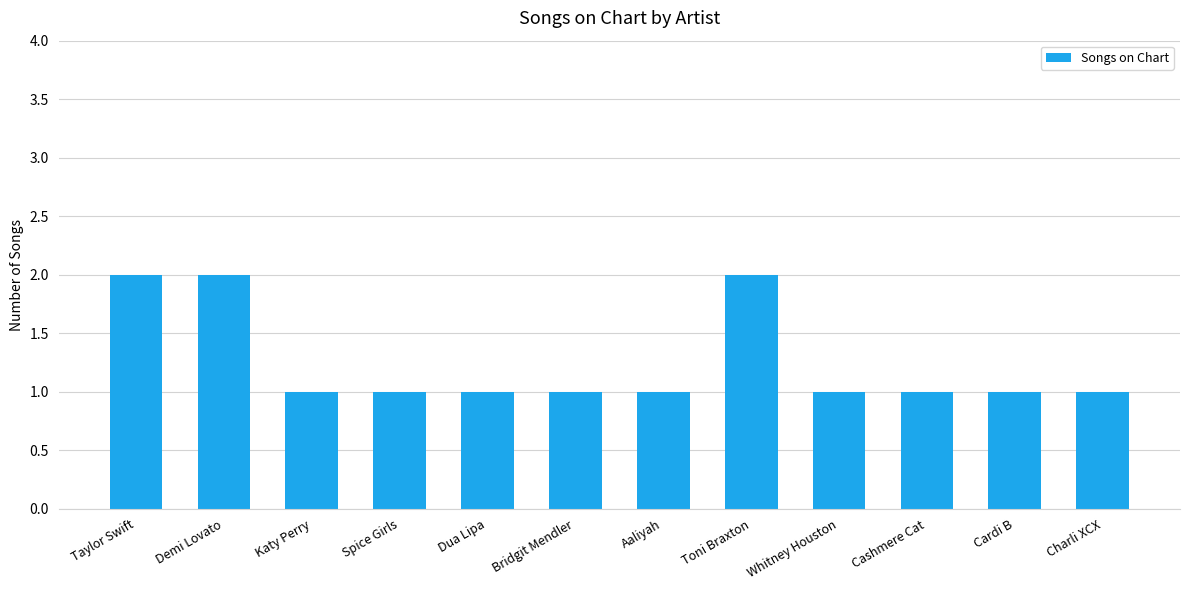

What is the ratio of the value at Cashmere Cat to the value at Dua Lipa?

1.0